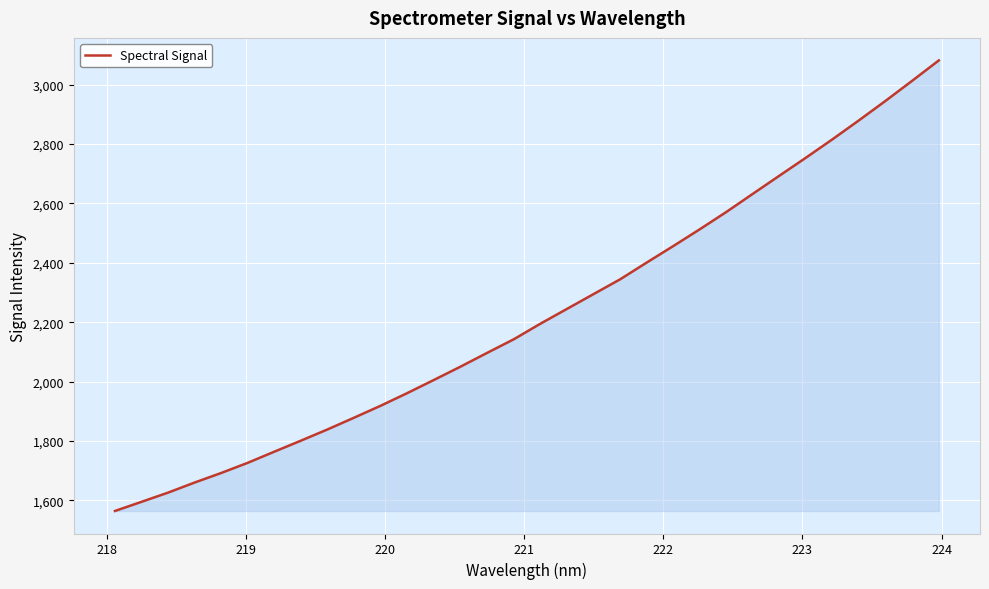

What is the greatest value displayed?

3081.3